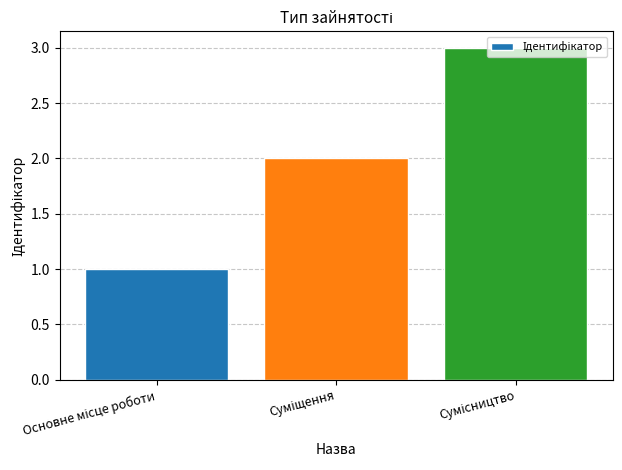

What is the maximum value shown in the chart?

3